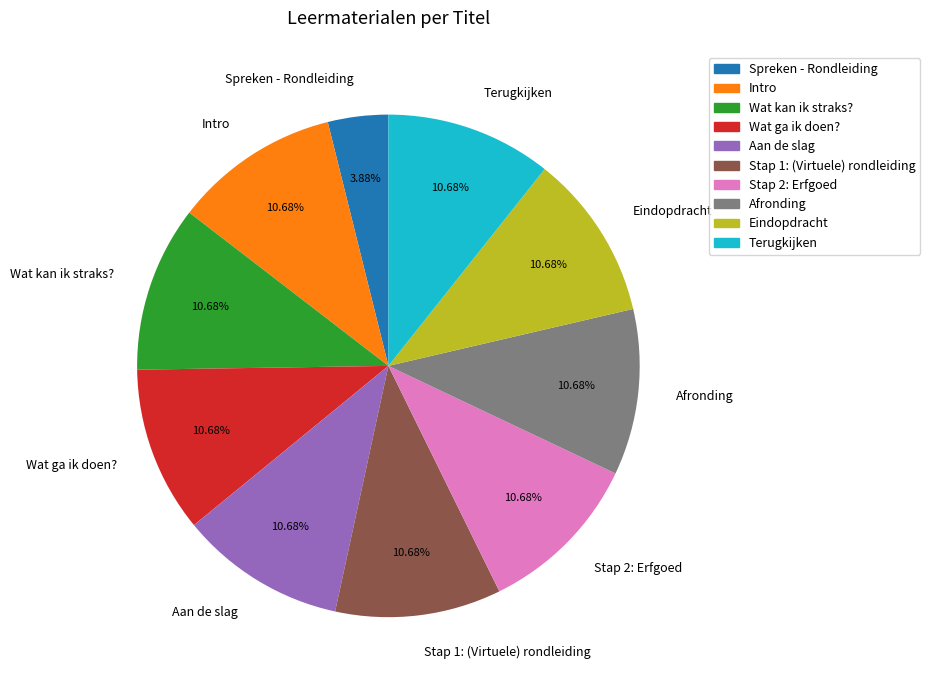

What is the smallest slice in the pie chart?

Spreken - Rondleiding